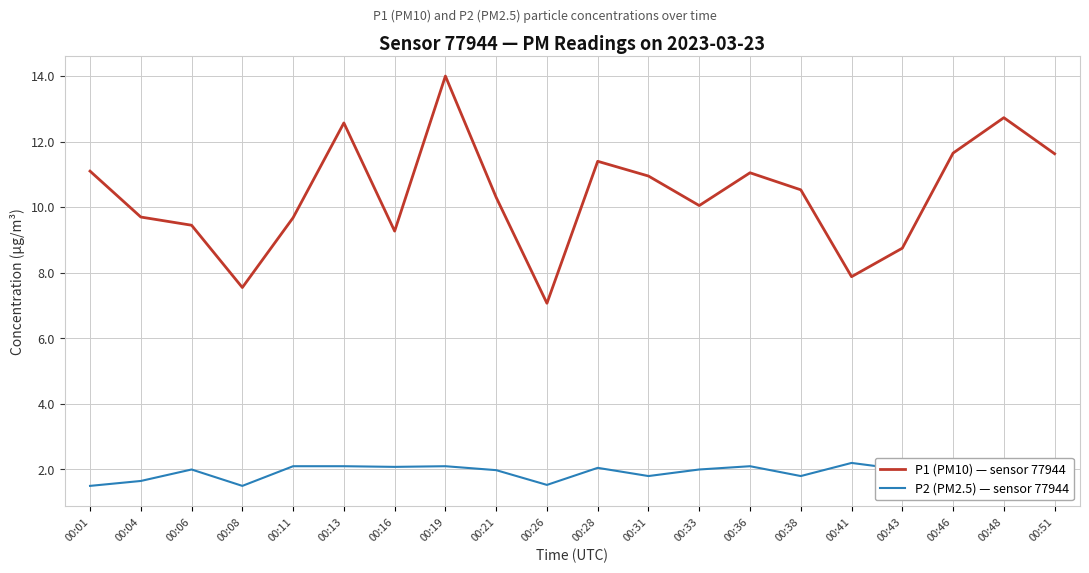

Is this an area chart (filled region under the line)?

No